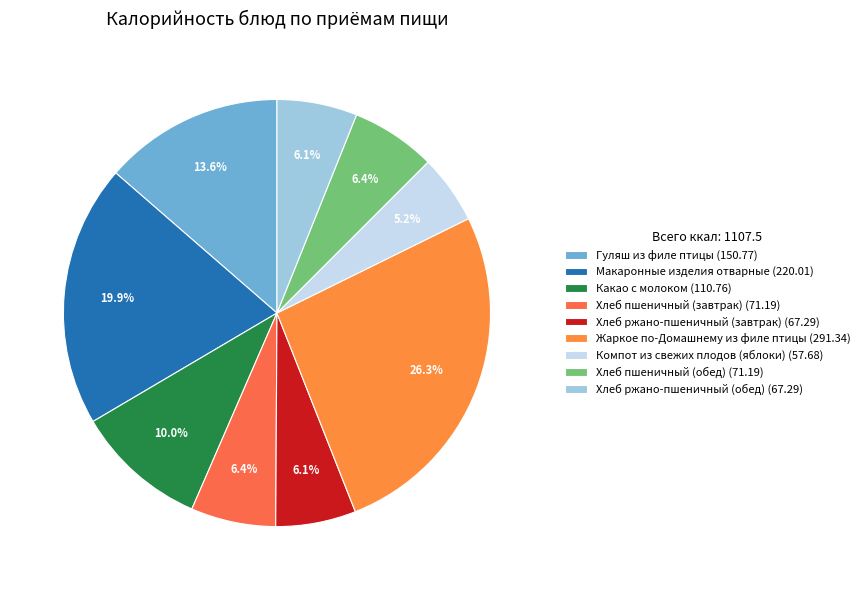

Count the number of slices in the pie.

9